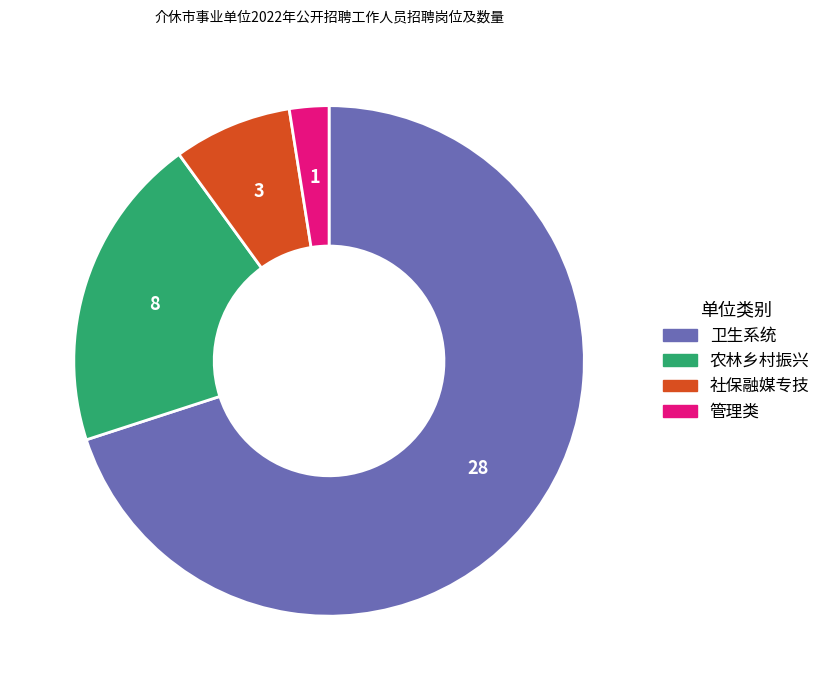

Is the sum of 社保融媒专技 and 农林乡村振兴 greater than half?

No